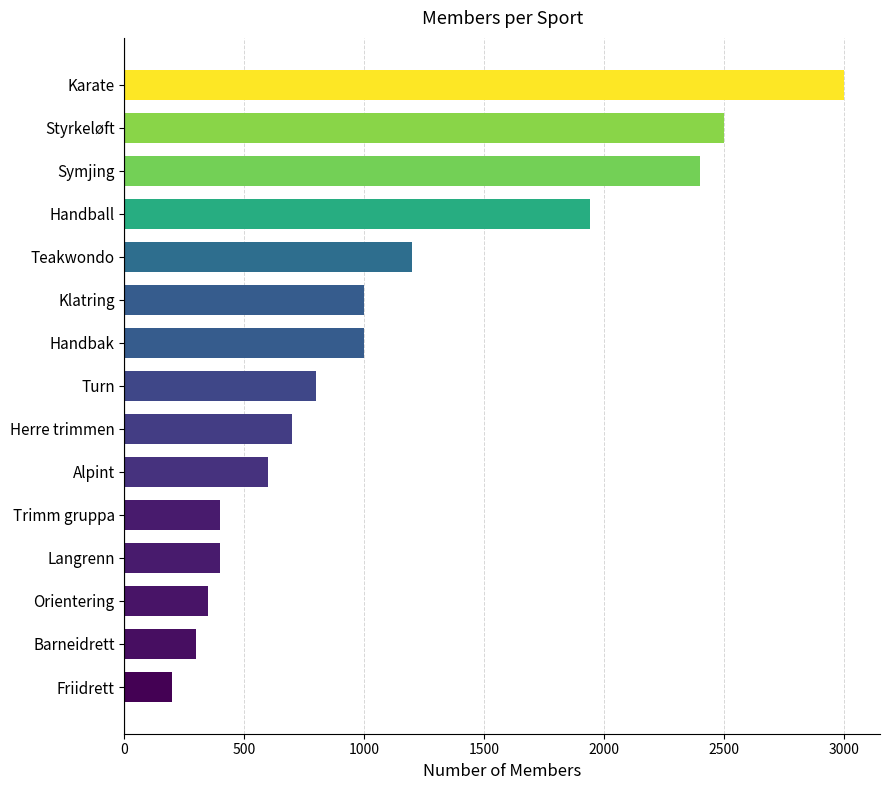

What is the greatest value displayed?

3000